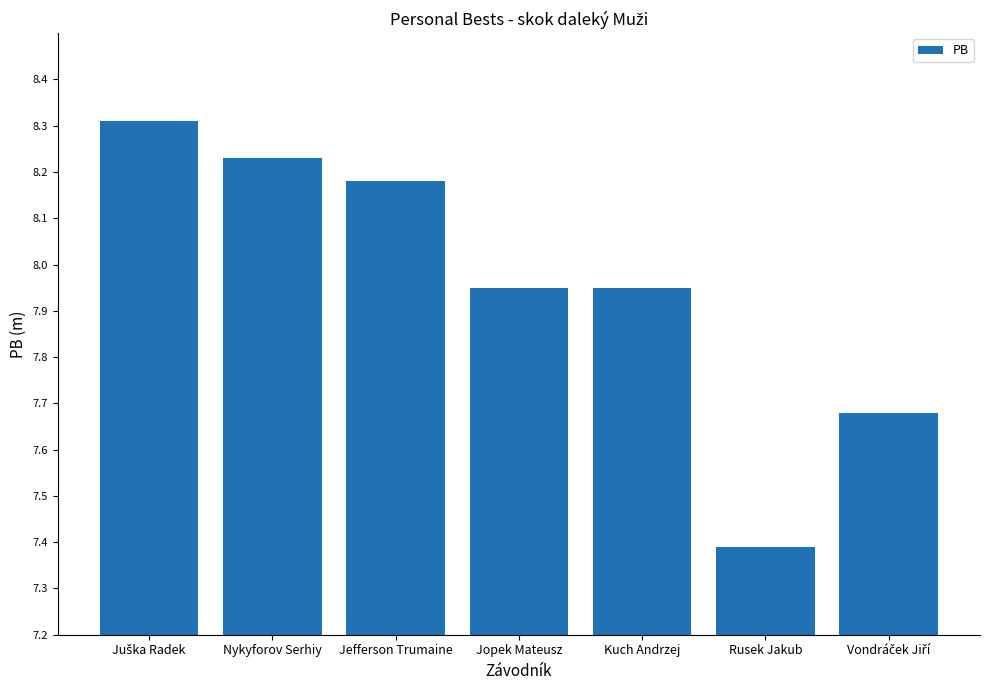

At which label is the value closest to 7?

Rusek Jakub